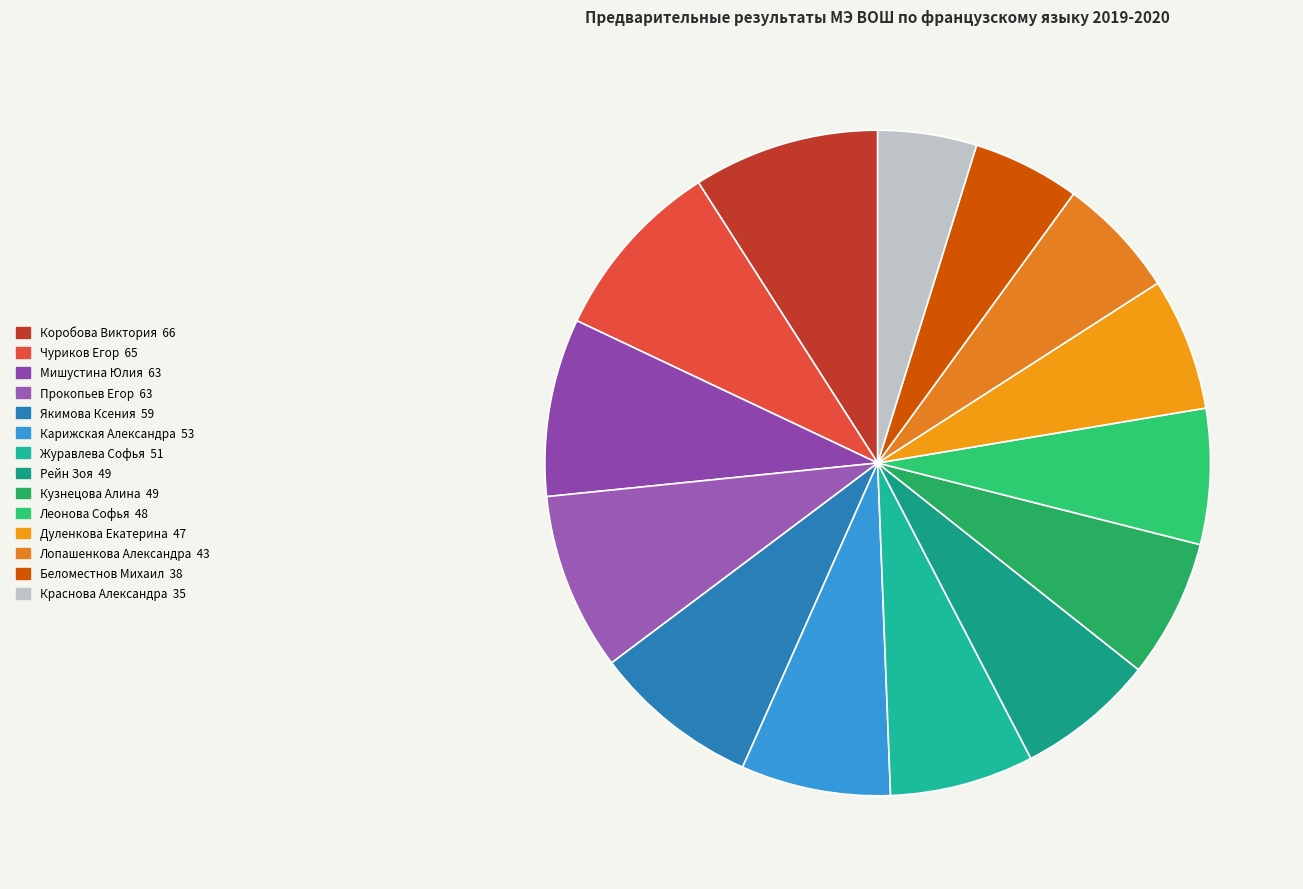

Count the number of slices in the pie.

14